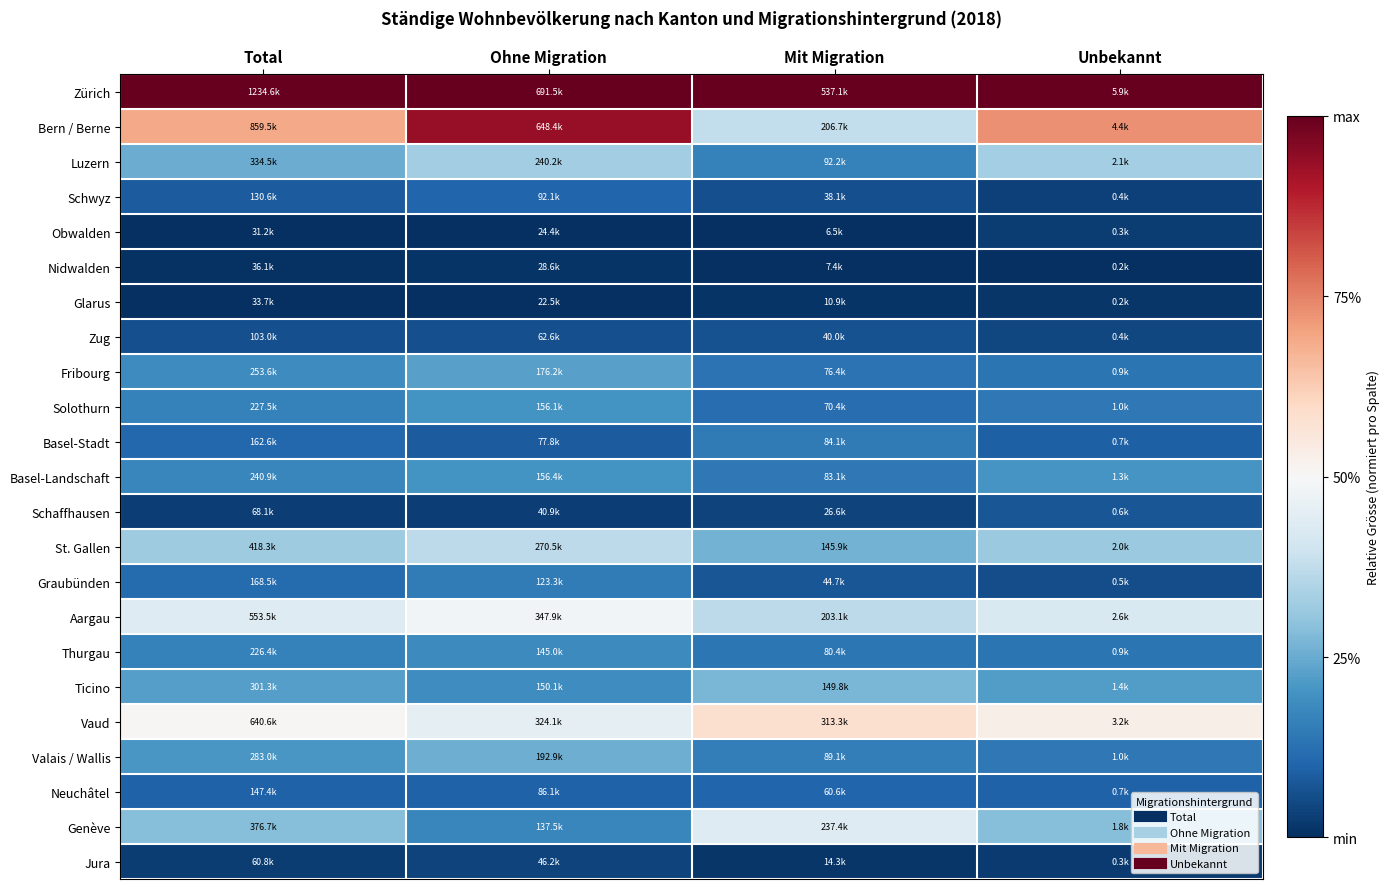

At which category is the sum across all series the highest?

Ohne Migration